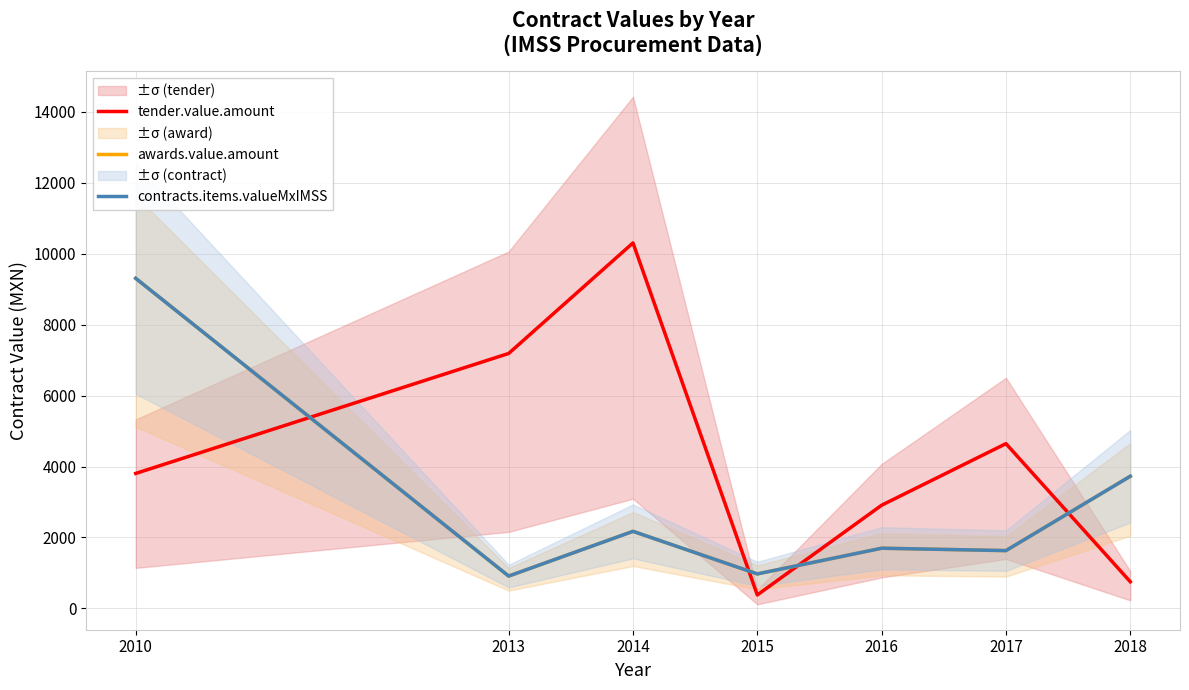

Between 2016 and 2010, which is larger?

2010